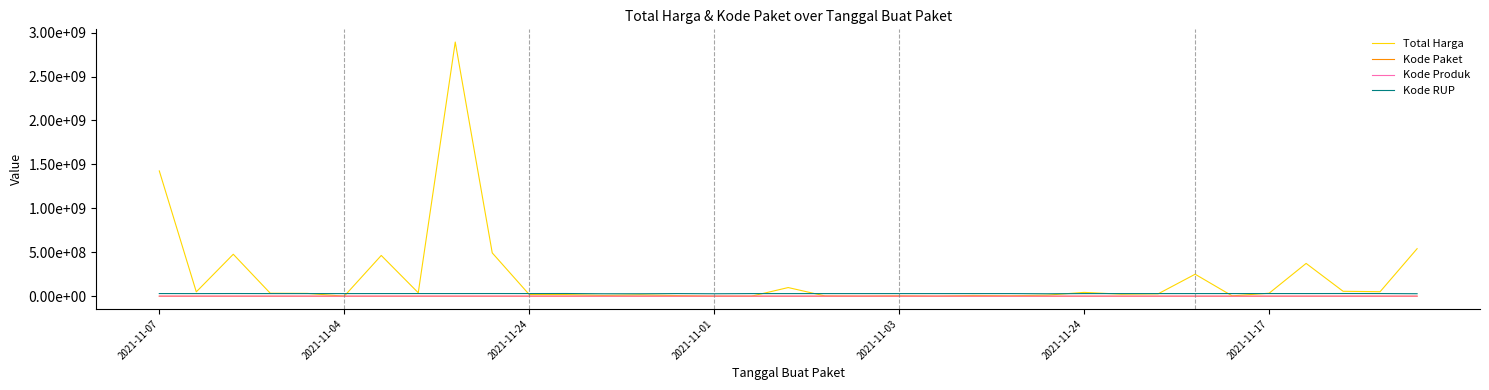

True or false: Kode RUP and Kode Paket intersect in this chart.

False